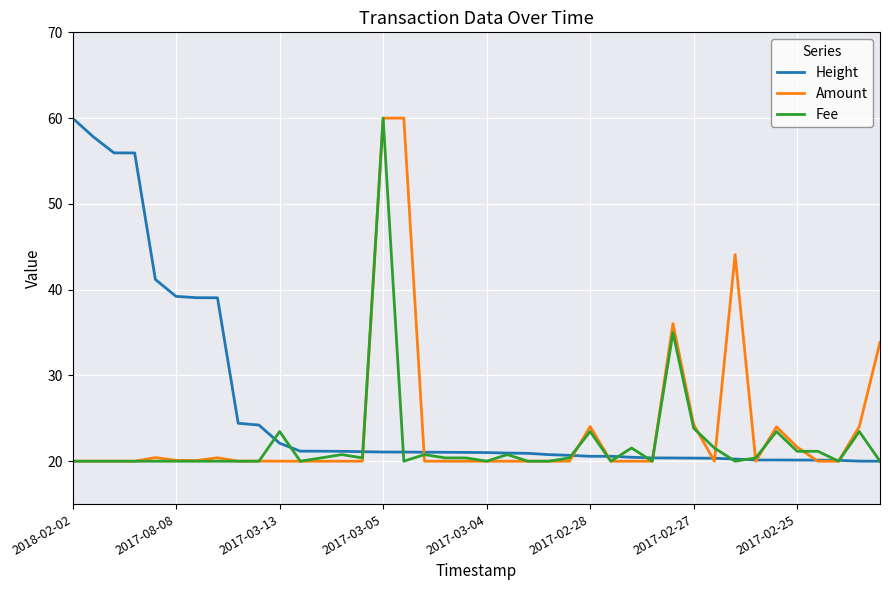

What is the minimum value for Fee?

20.0